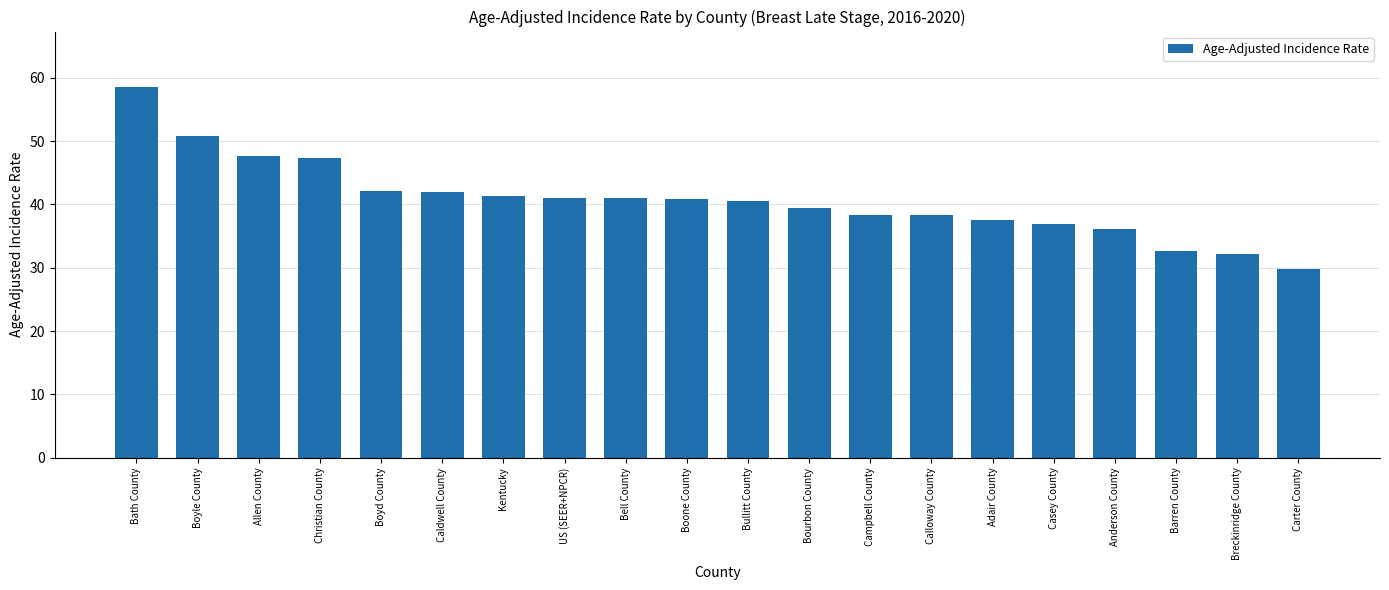

True or false: the data shows 41.0 at US (SEER+NPCR).

True